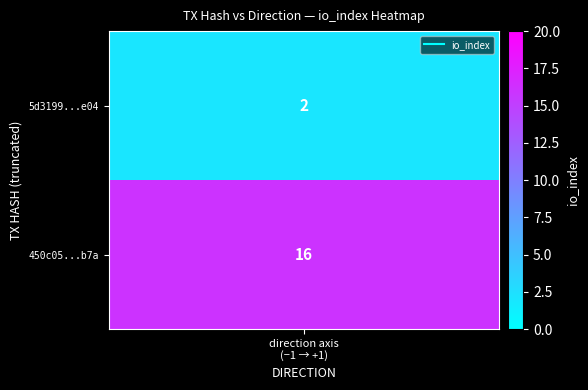

Count the number of data series in this chart.

2